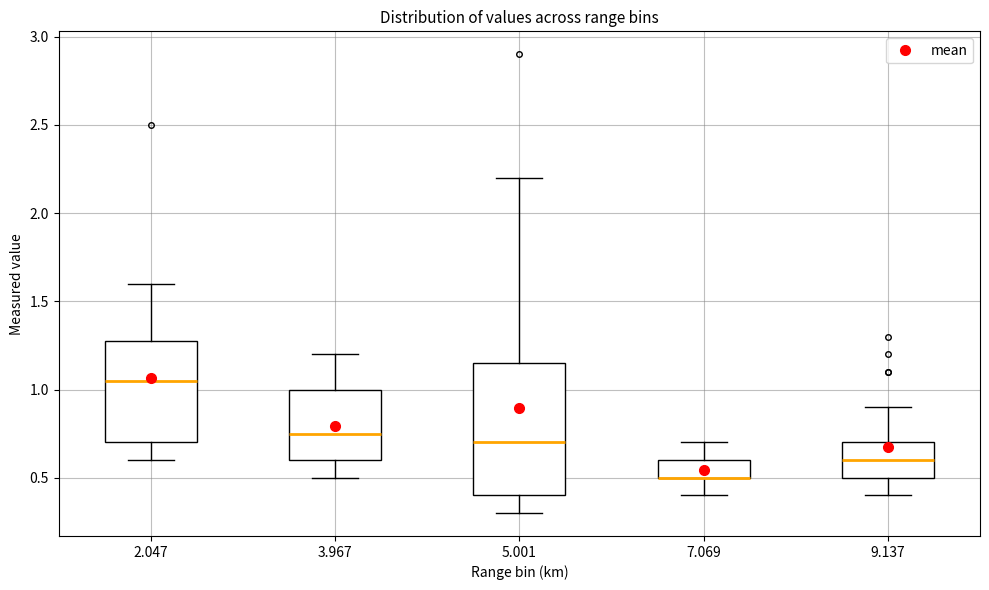

Reading left to right, read every box against the y-axis: the position of its median line, the range the box covers, and the ends of its whiskers. The values are not printed on the chart, so give them approximately, as read against the axis.

2.047: median 1.05, box 0.70 to 1.30, whiskers 0.60 to 1.60
3.967: median 0.75, box 0.60 to 1.00, whiskers 0.50 to 1.20
5.001: median 0.70, box 0.40 to 1.15, whiskers 0.30 to 2.20
7.069: median 0.50 (drawn on the box's lower edge), box 0.50 to 0.60, whiskers 0.40 to 0.70
9.137: median 0.60, box 0.50 to 0.70, whiskers 0.40 to 0.90